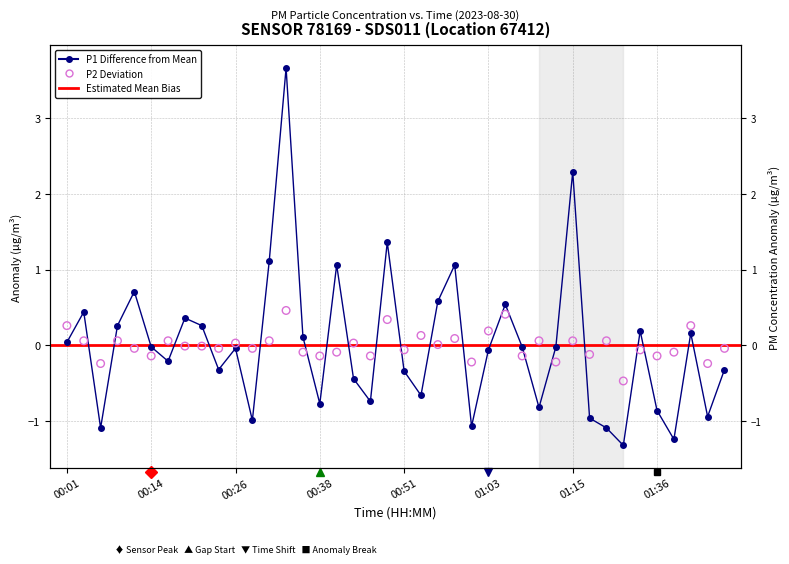

Which series contains the highest Y value?

P1